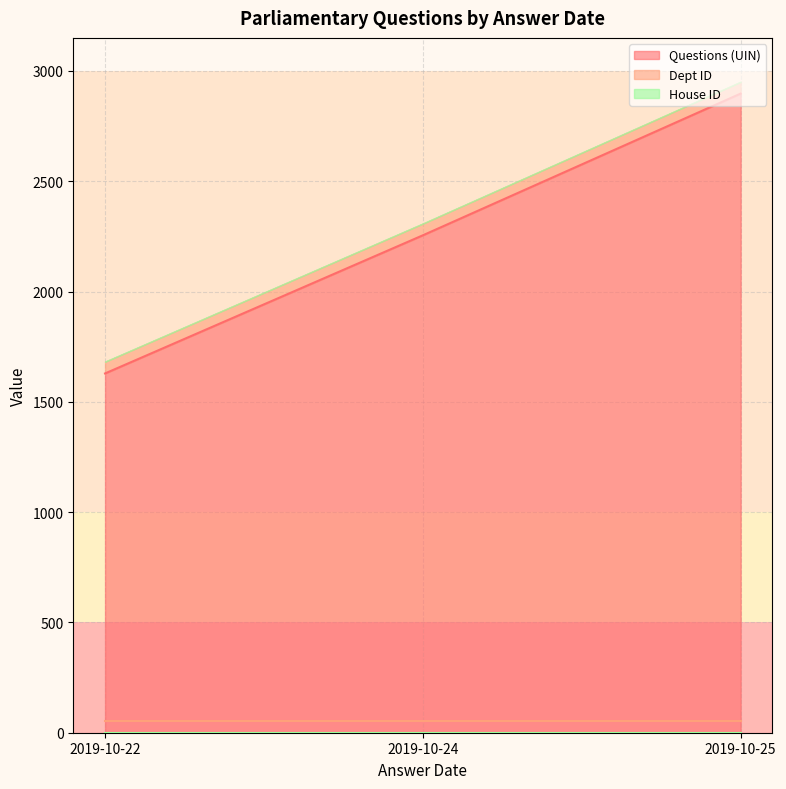

True or false: Dept ID and House ID intersect in this chart.

False